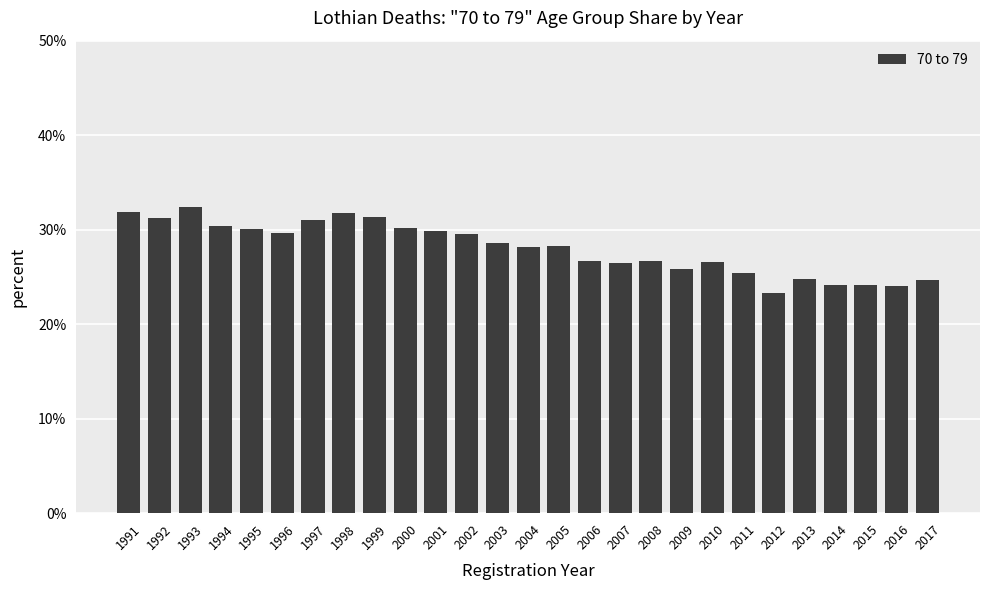

What is the minimum value shown in the chart?

23.3